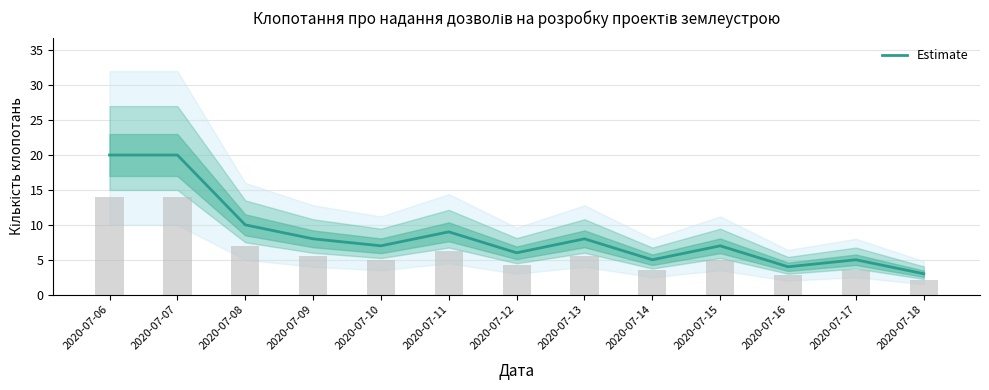

Are the bars grouped side by side (vs. stacked)?

No